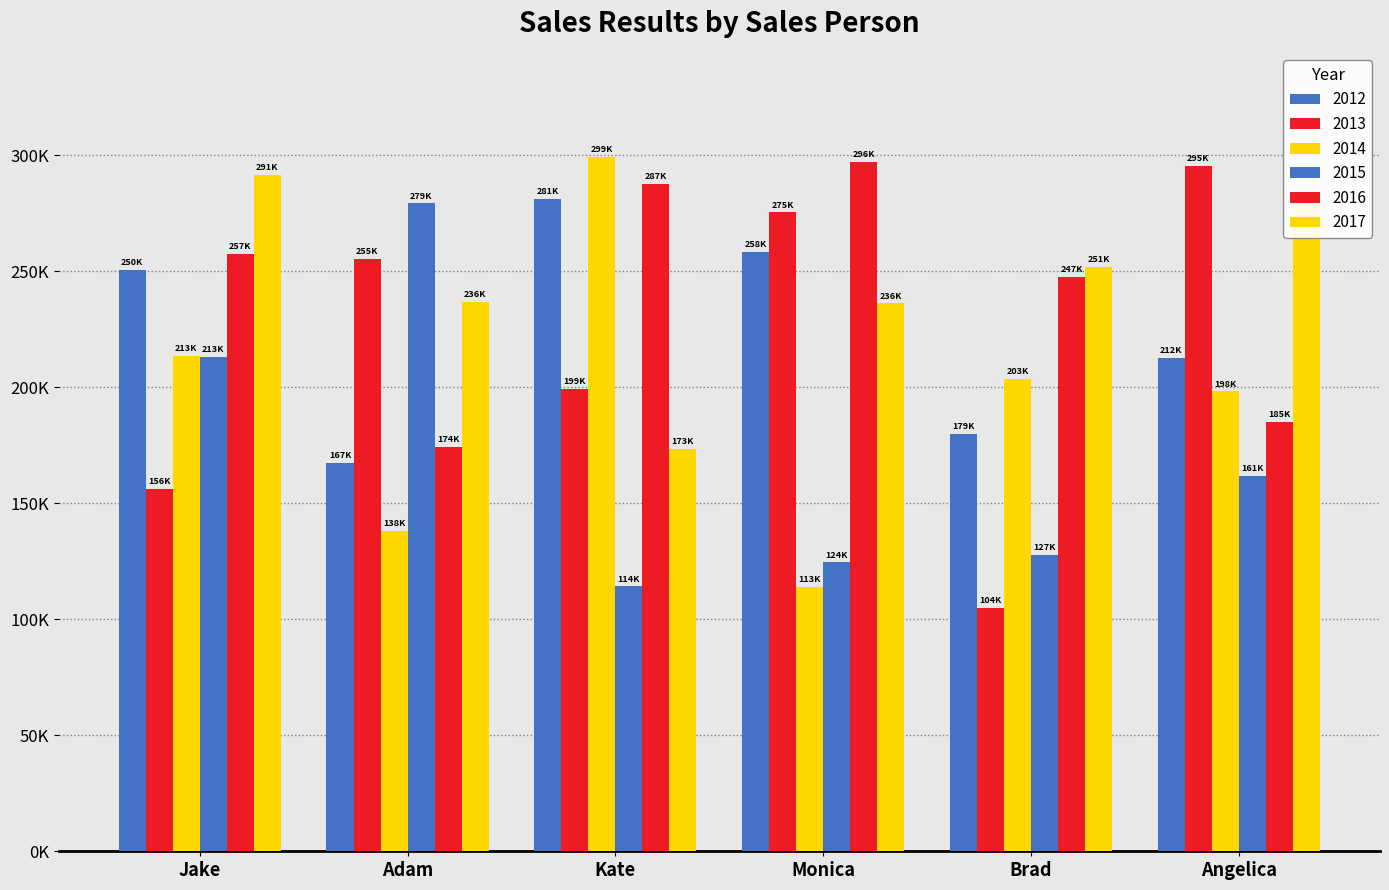

Count the number of categories in the chart.

6